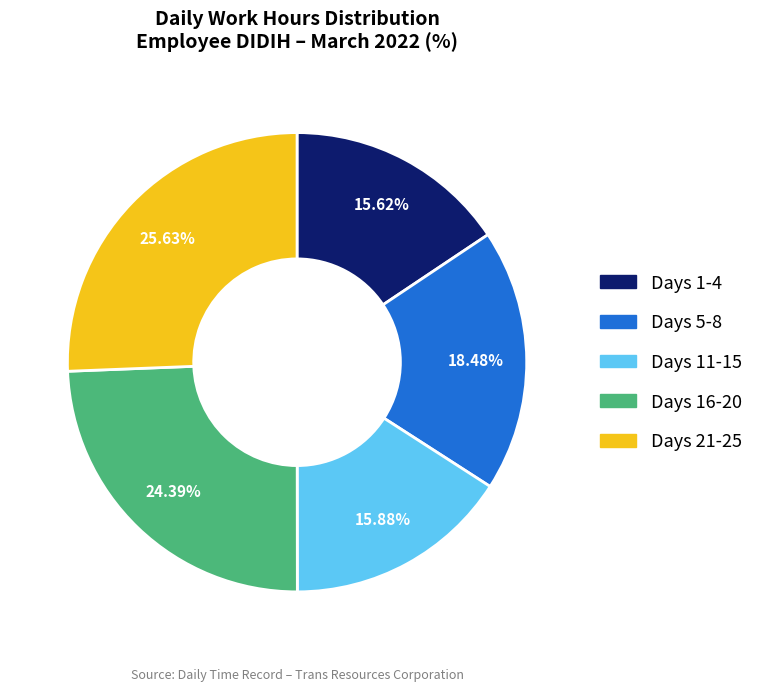

Do Days 21-25 and Days 1-4 together represent more than half of the pie?

No